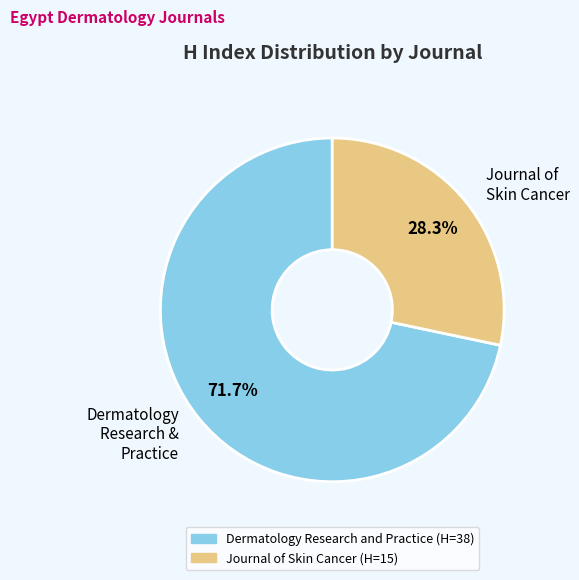

Rank the categories by value from highest to lowest.

Dermatology Research and Practice, Journal of Skin Cancer